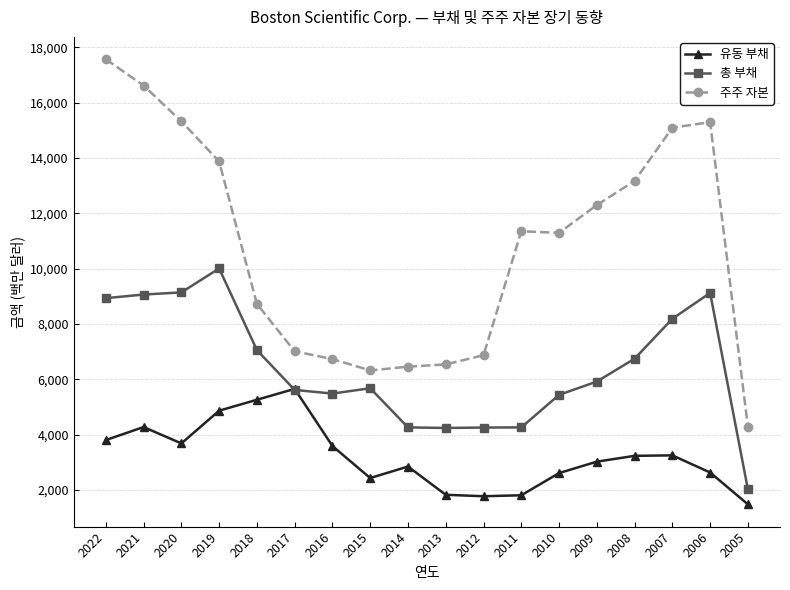

How many values in the 총 부채 series are below 5918?

9